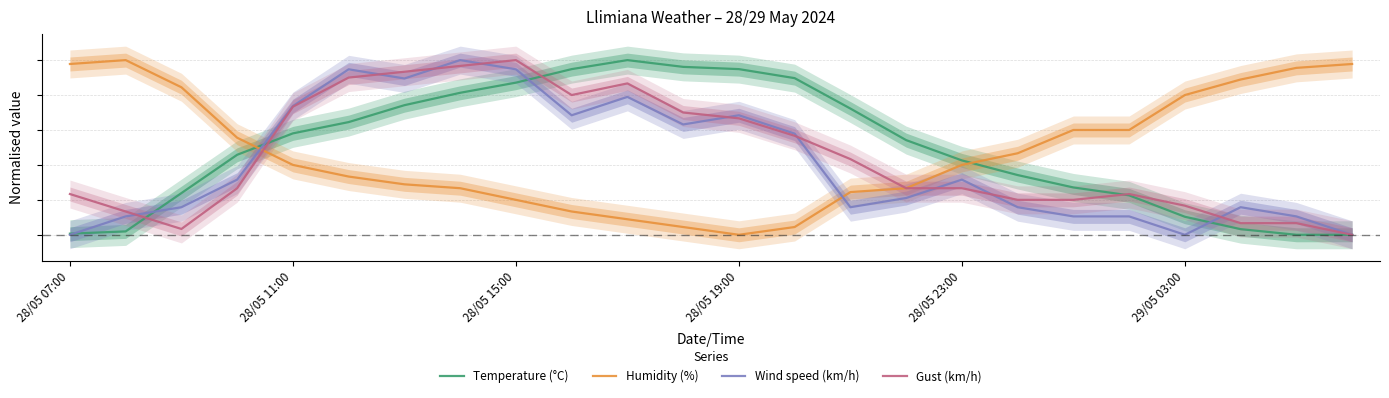

What is the difference between the maximum and minimum values in the Gust (km/h) series?

1.0